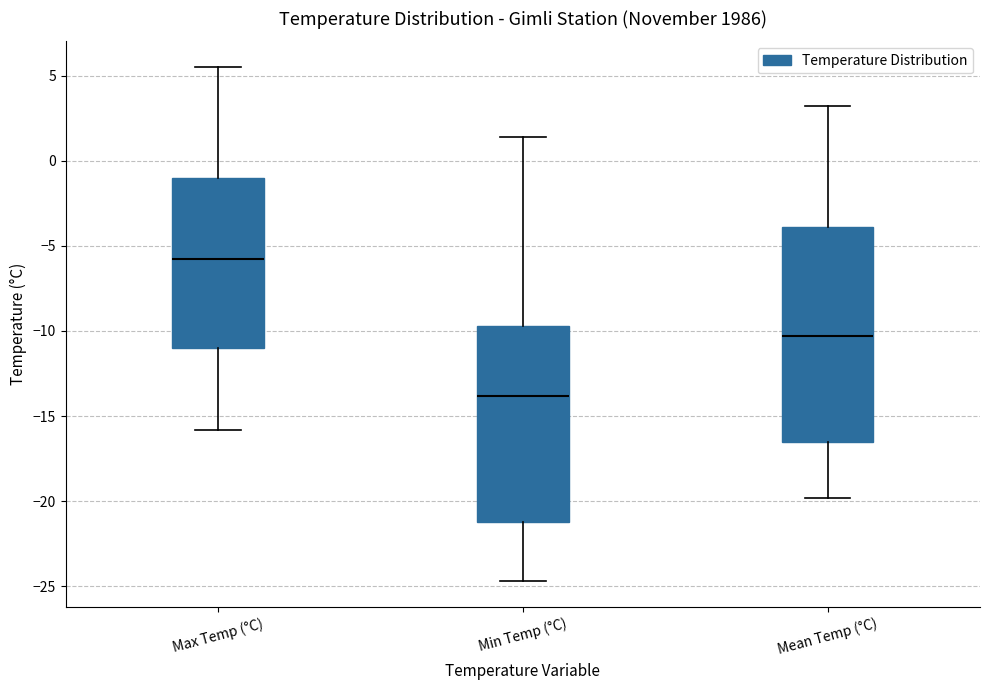

Reading left to right, read every box against the y-axis: the position of its median line, the range the box covers, and the ends of its whiskers. The values are not printed on the chart, so give them approximately, as read against the axis.

Max Temp (°C): median -6.0, box -11.0 to -1.0, whiskers -16.0 to 5.5
Min Temp (°C): median -14.0, box -21.0 to -9.5, whiskers -24.5 to 1.5
Mean Temp (°C): median -10.5, box -16.5 to -4.0, whiskers -20.0 to 3.0